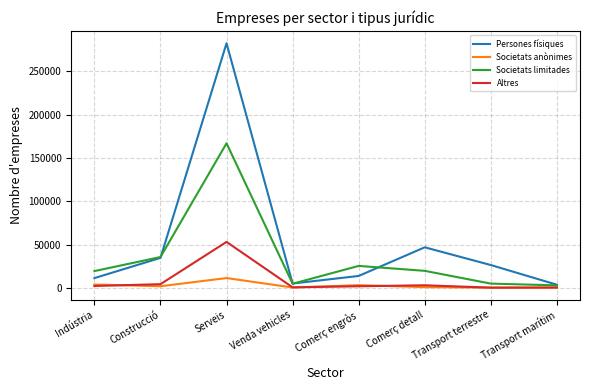

List the series in order of their peak value, highest first.

Persones físiques, Societats limitades, Altres, Societats anònimes